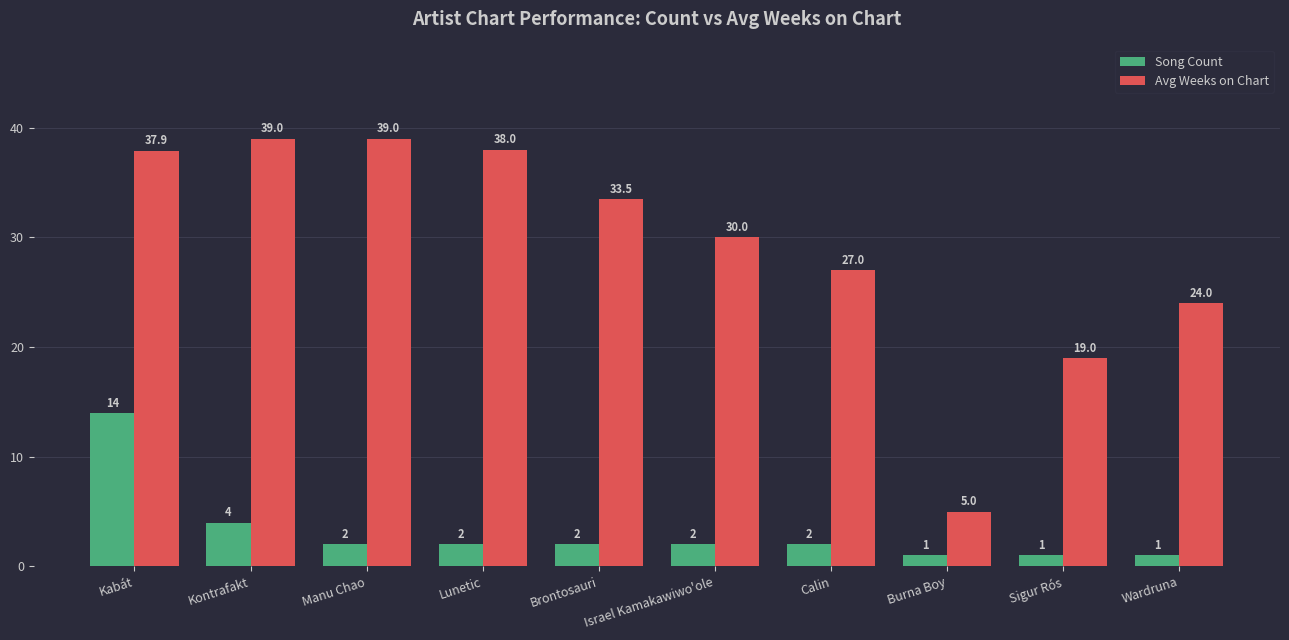

Reading left to right, what are all the values shown in this chart?

Song Count: 14.0	4.0	2.0	2.0	2.0	2.0	2.0	1.0	1.0	1.0
Avg Weeks on Chart: 37.9	39.0	39.0	38.0	33.5	30.0	27.0	5.0	19.0	24.0